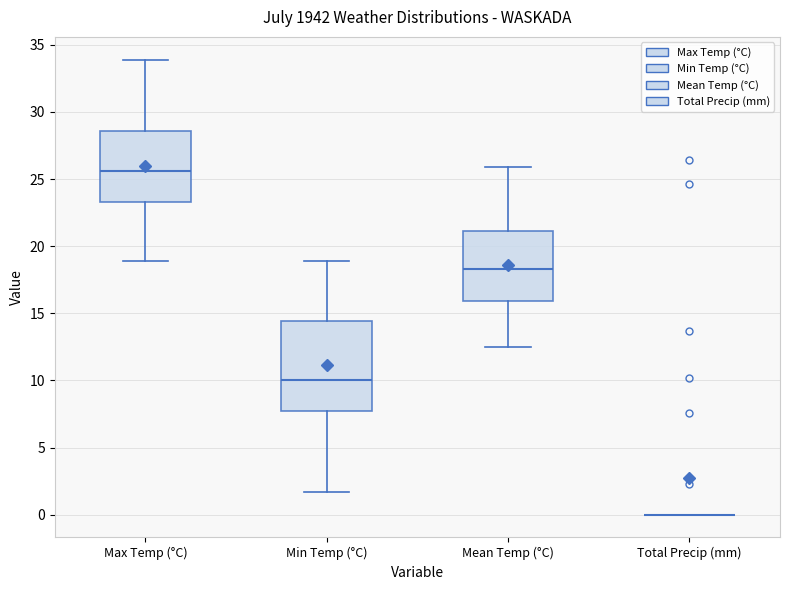

Where does the median line of the box for Max Temp (°C) sit on the y-axis? The values are not printed on the chart, so give them approximately, as read against the axis.

25.5